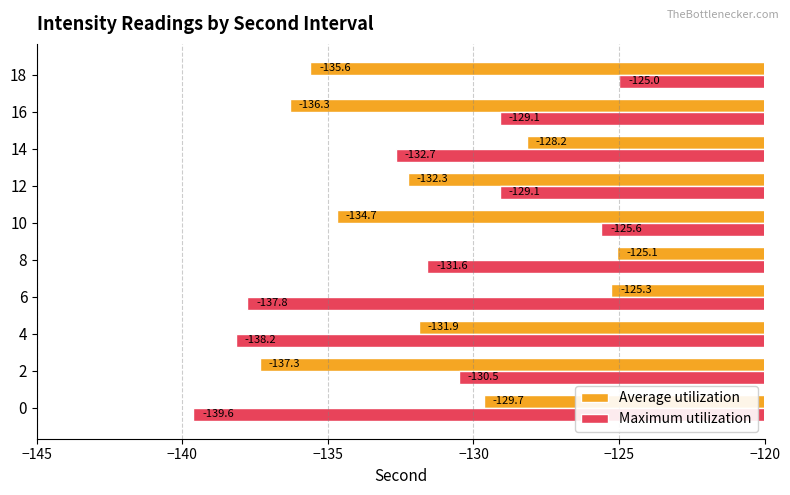

At which label is Average utilization closest to -131?

4